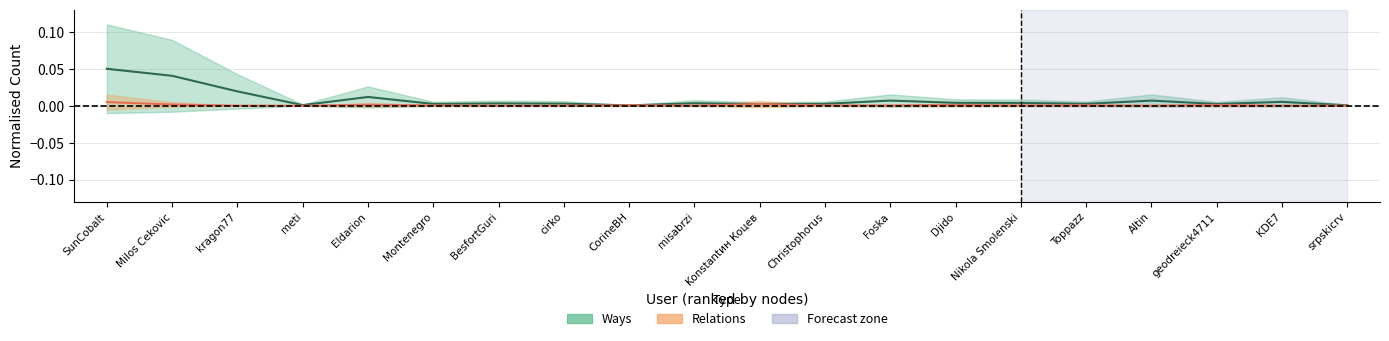

True or false: Relations (center) and Ways (center) intersect in this chart.

True